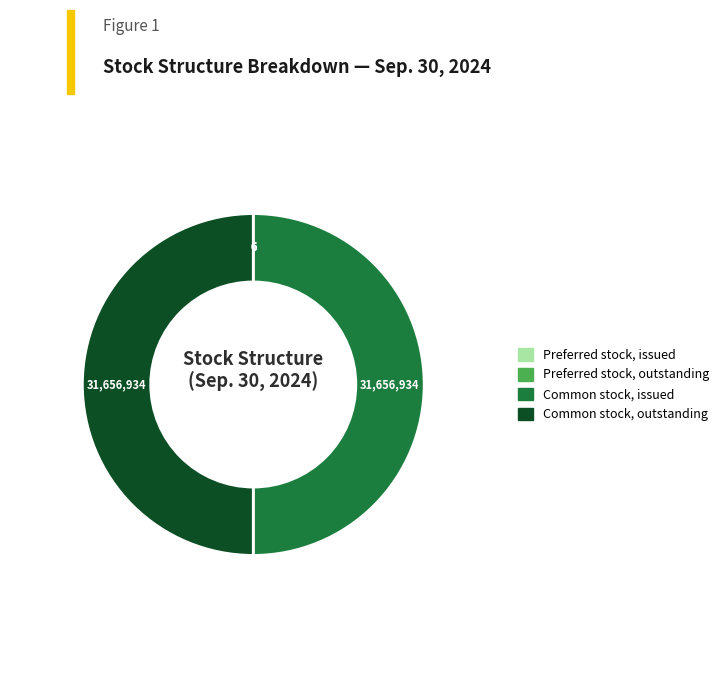

True or false: Common stock, outstanding accounts for 50% of the total.

True